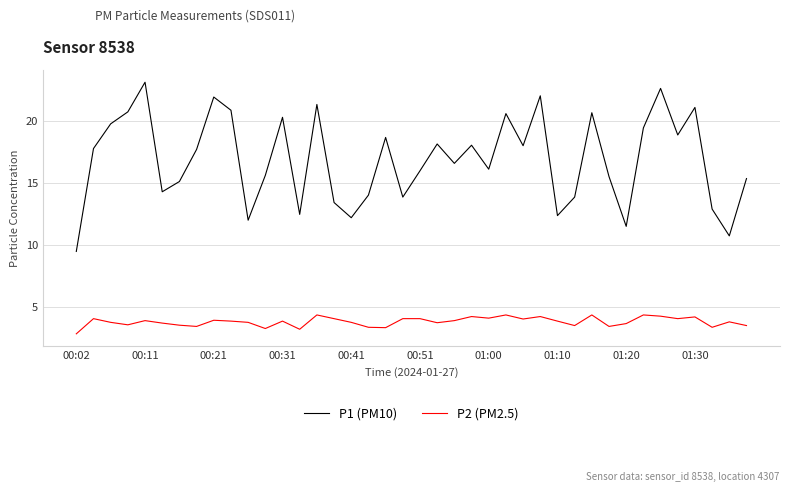

What is the maximum value for P2 (PM2.5)?

4.3